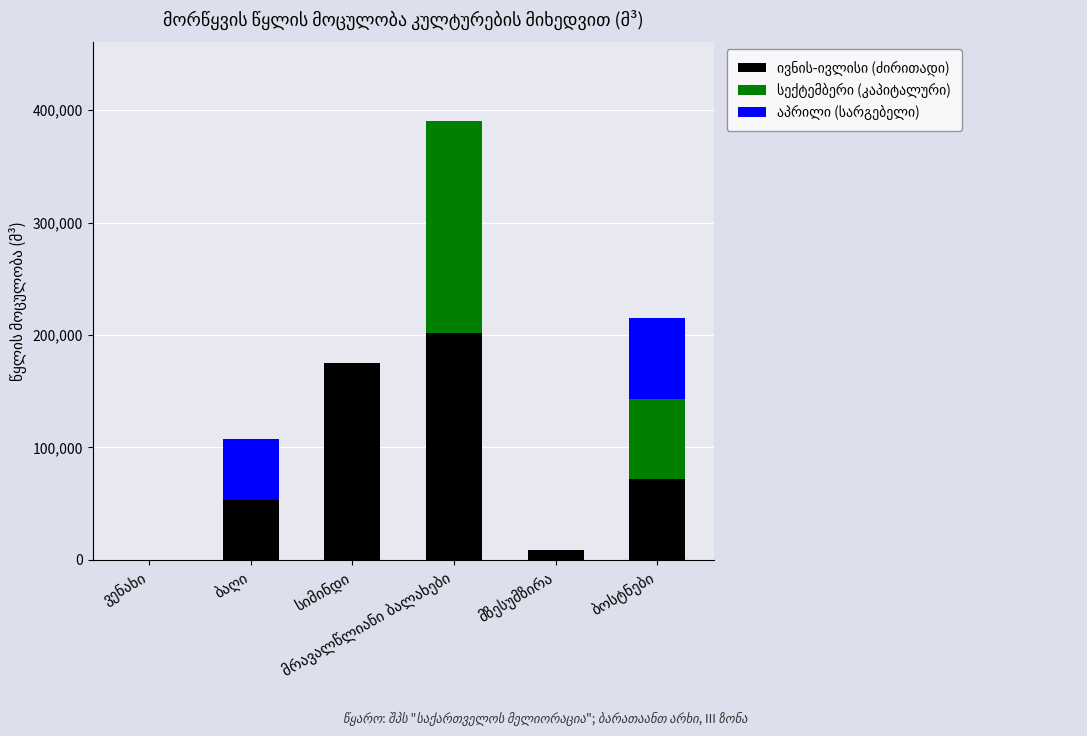

What is the average value of the ივნის-ივლისი (ძირითადი) series?

85193.9